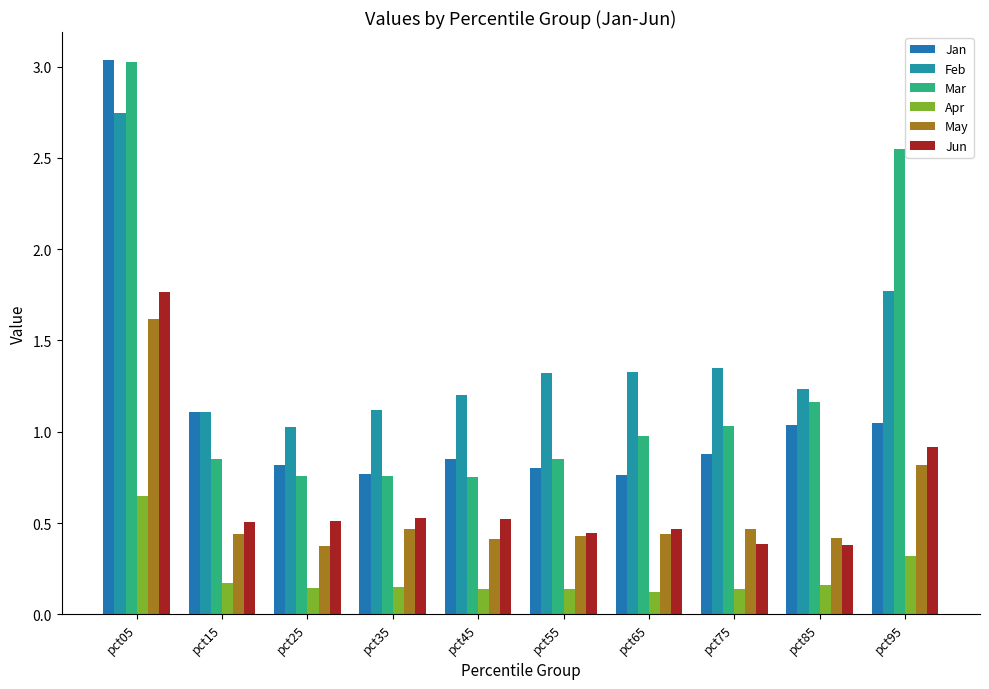

Between pct85 and pct25, which is larger?

pct85